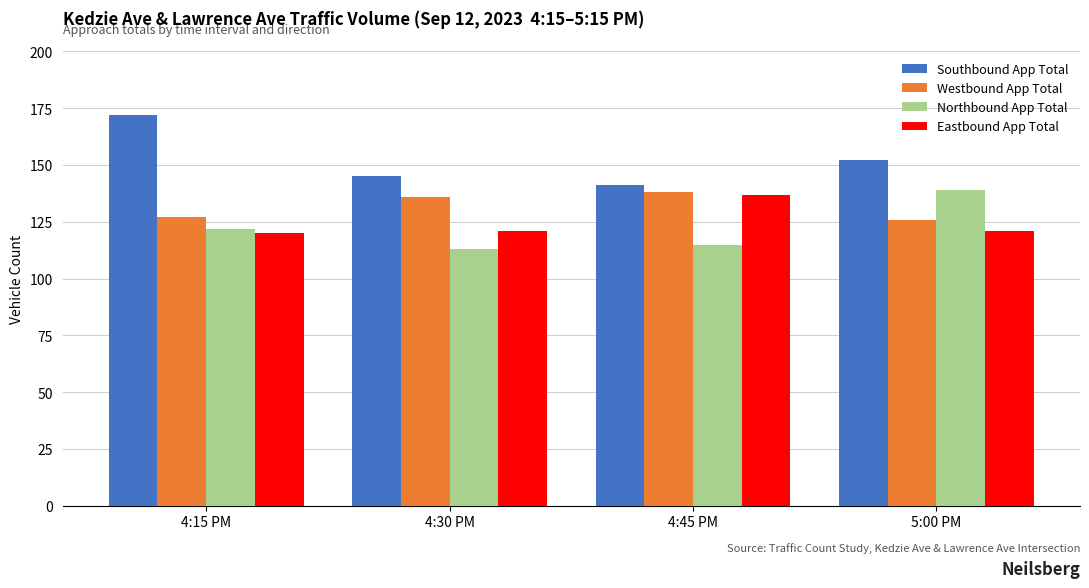

The value of Southbound App Total at 4:45 PM is 141. True or false?

True